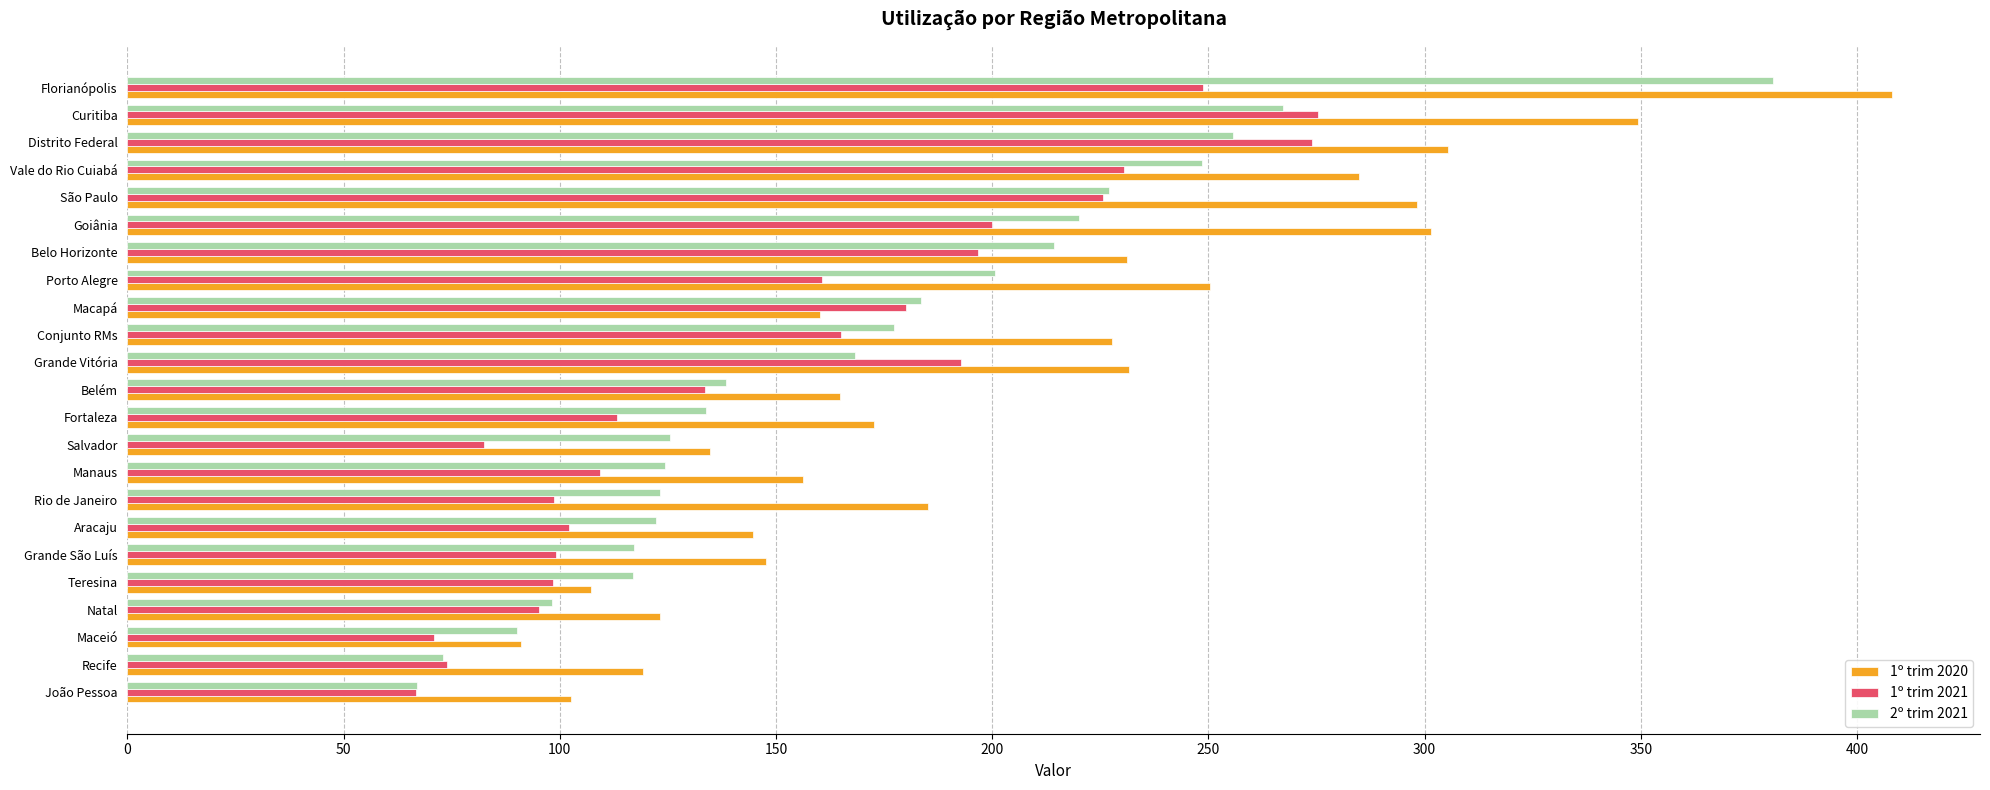

Which series changed the most between Fortaleza and Goiânia?

1º trim 2020